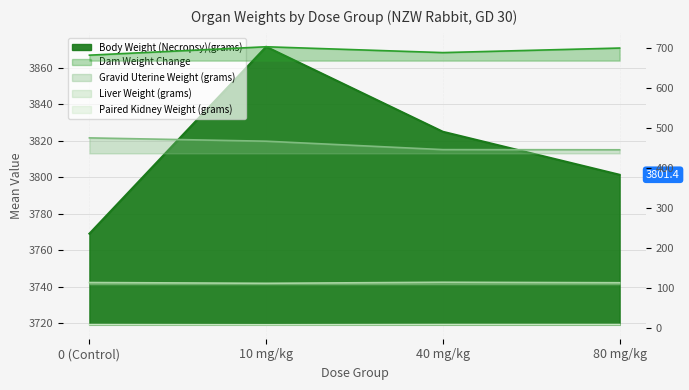

What is the difference between the highest and lowest values at 0 (Control)?

3760.0